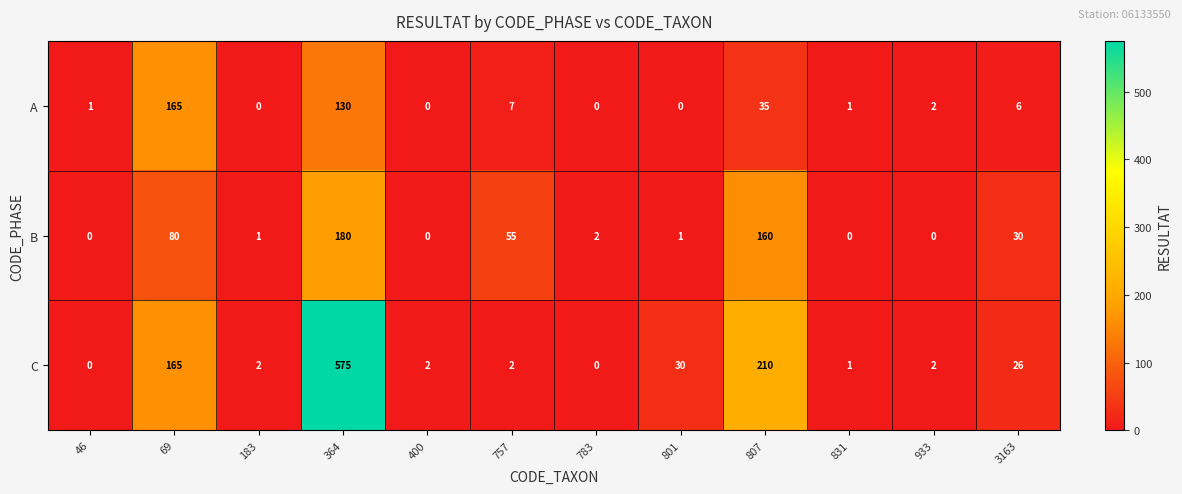

What is the sum of all B values?

509